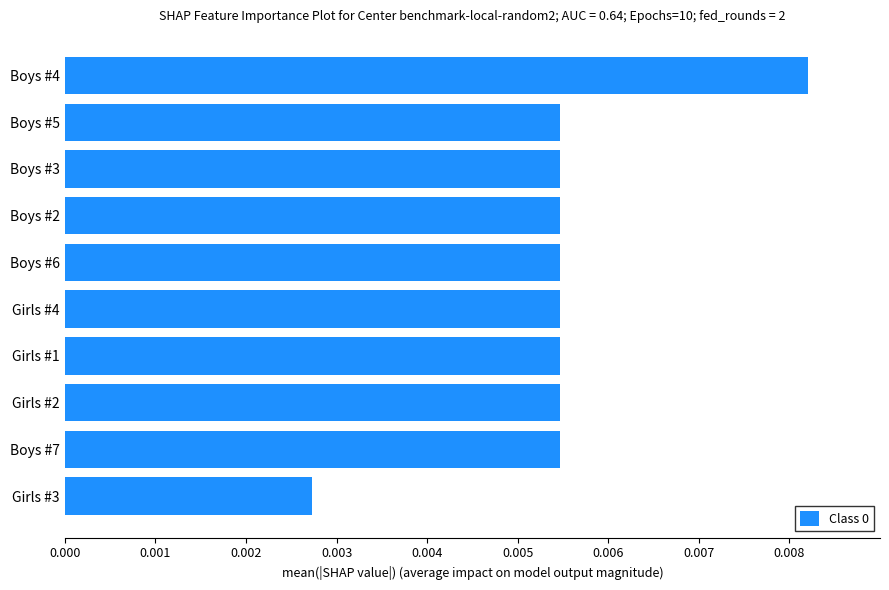

Count the values in the range 0 to 1.

10